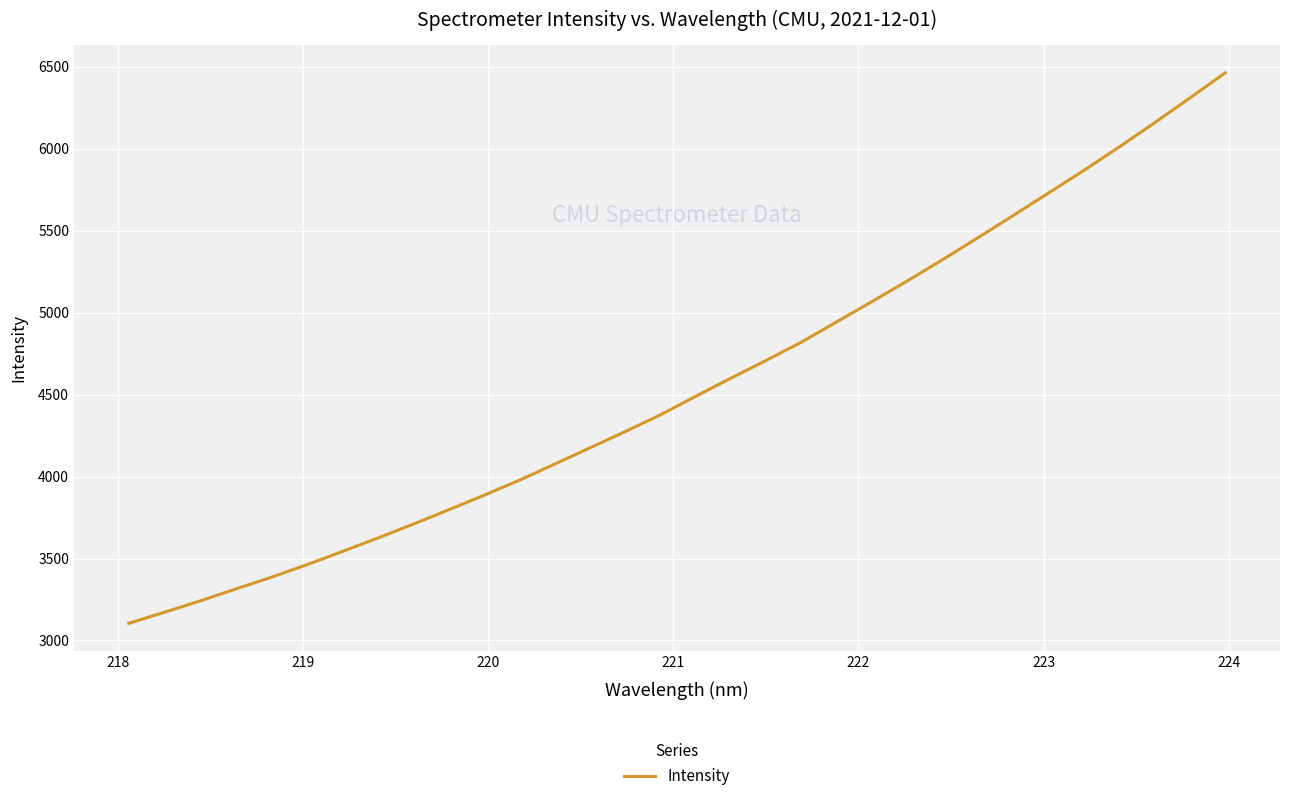

What is the difference between the maximum and minimum values?

3357.1